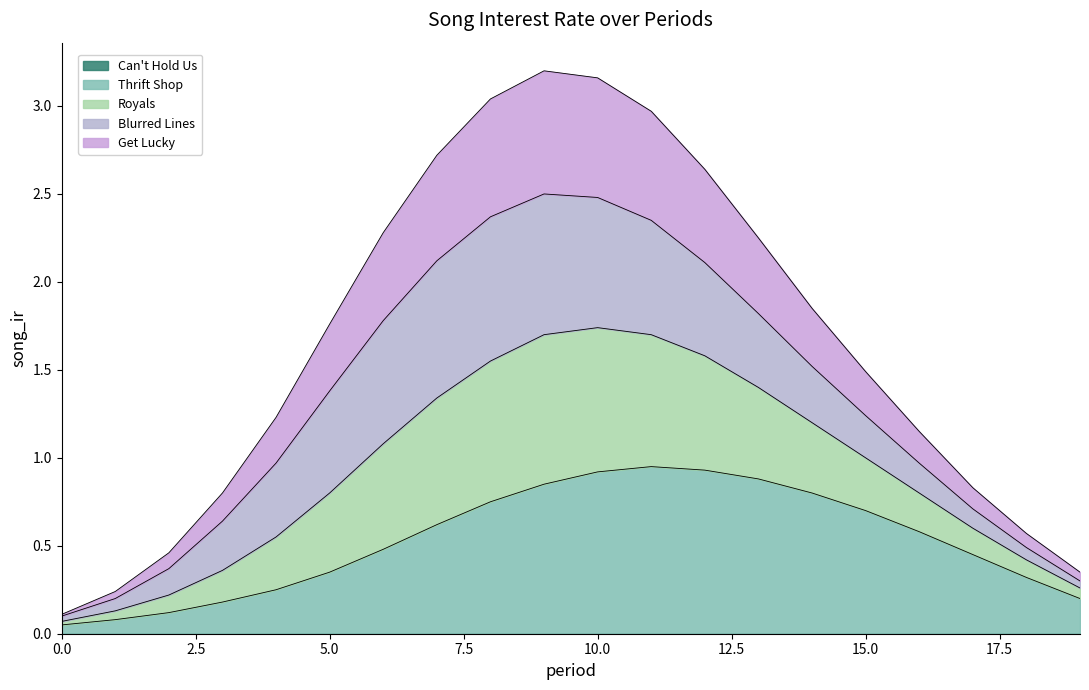

In Royals, how many points are higher than both neighbors (excluding endpoints)?

1